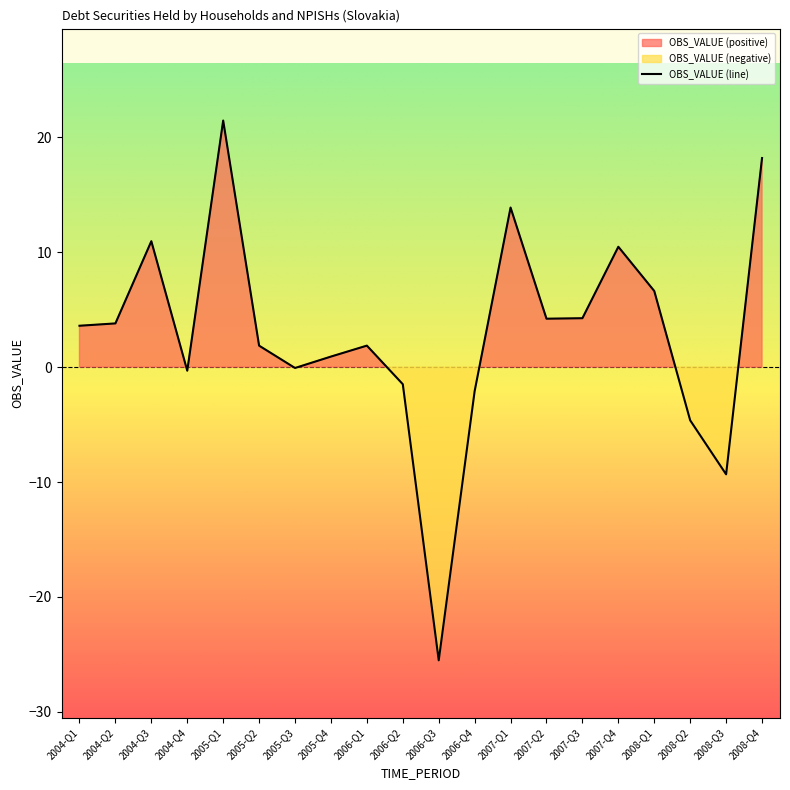

Between 2005-Q2 and 2006-Q2, which is larger?

2005-Q2